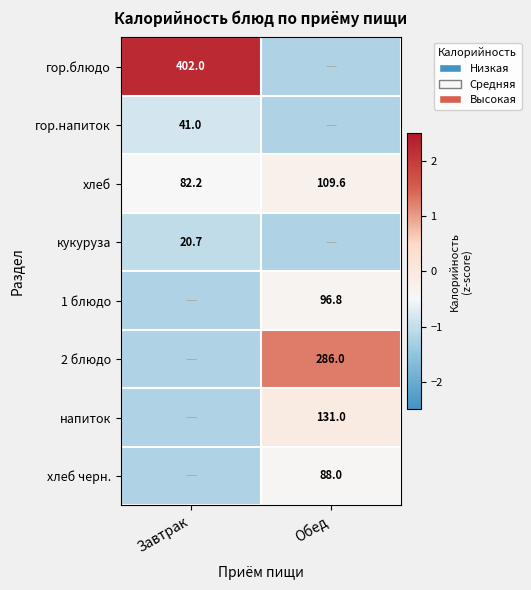

At how many categories does at least one series exceed 0?

2